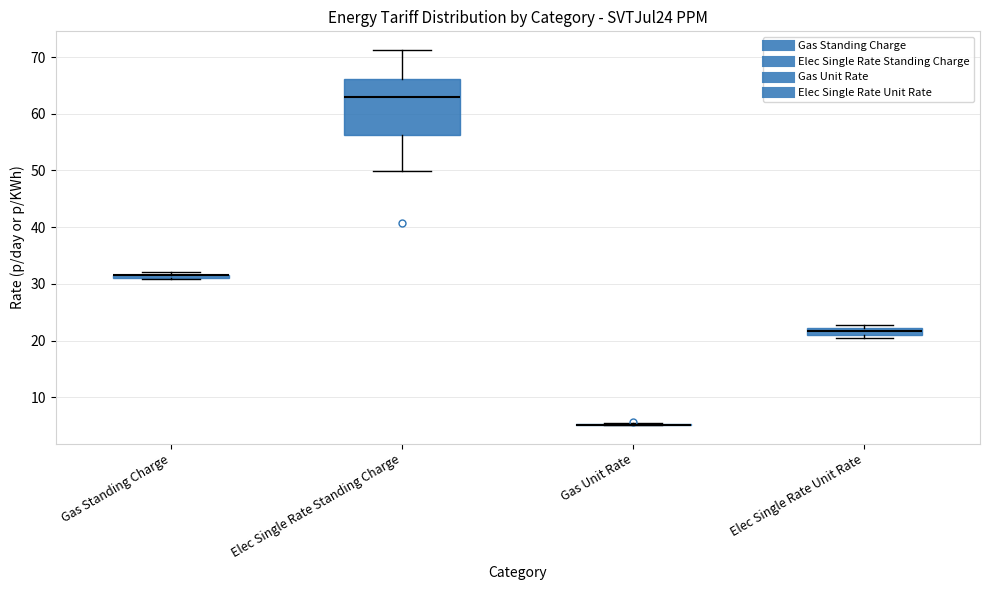

Which box is the tallest, from its lower edge to its upper edge?

Elec Single Rate Standing Charge